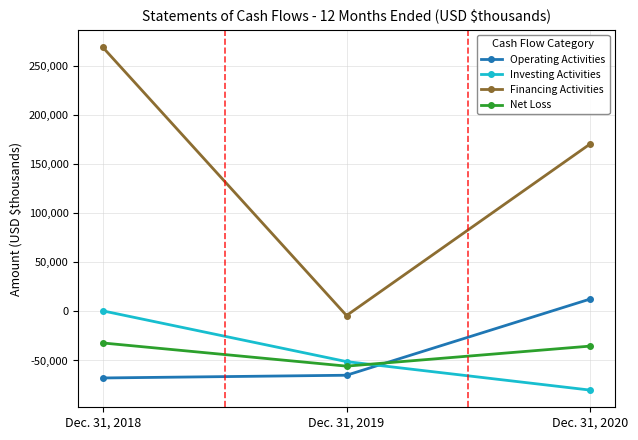

The value of Net Loss at Dec. 31, 2018 is -51705. True or false?

False